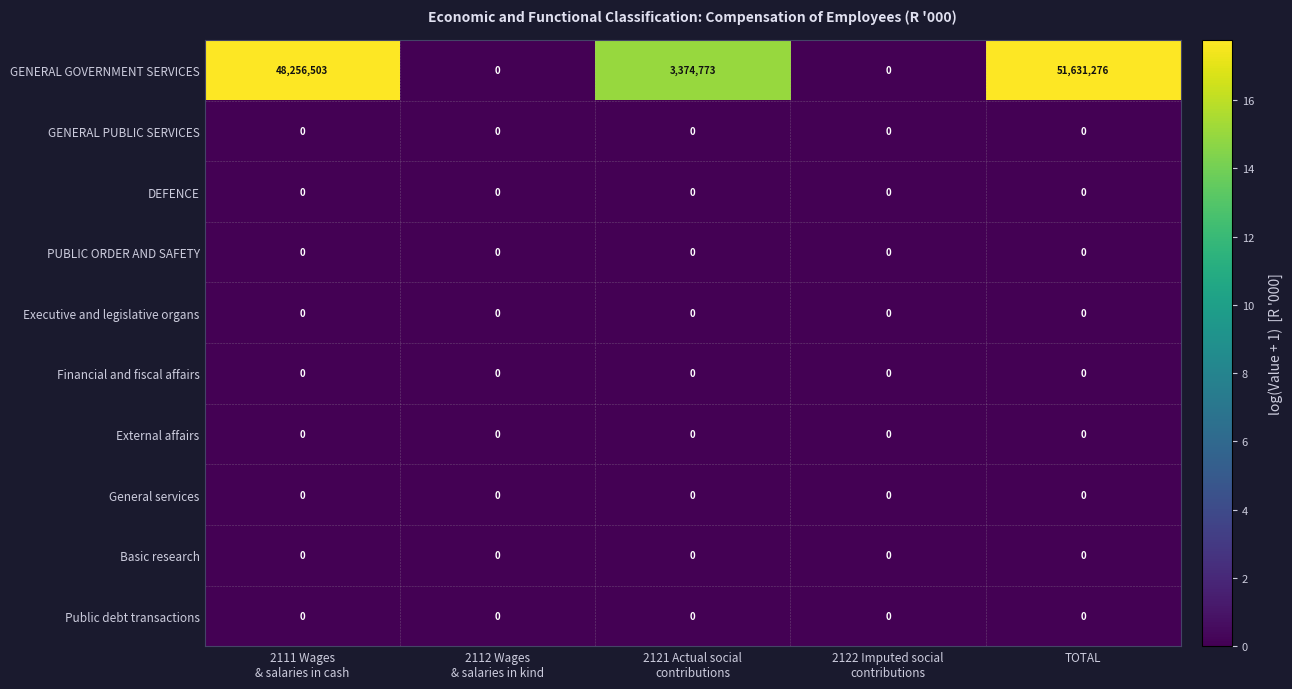

At which category does the chart reach its peak across all series?

TOTAL